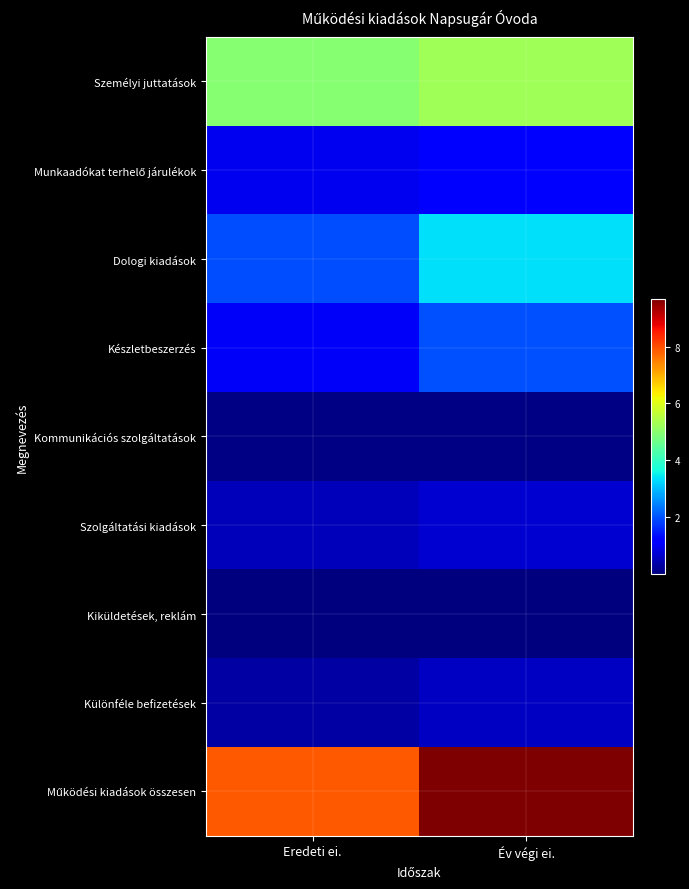

Which series has the largest range (max minus min)?

Működési kiadások összesen